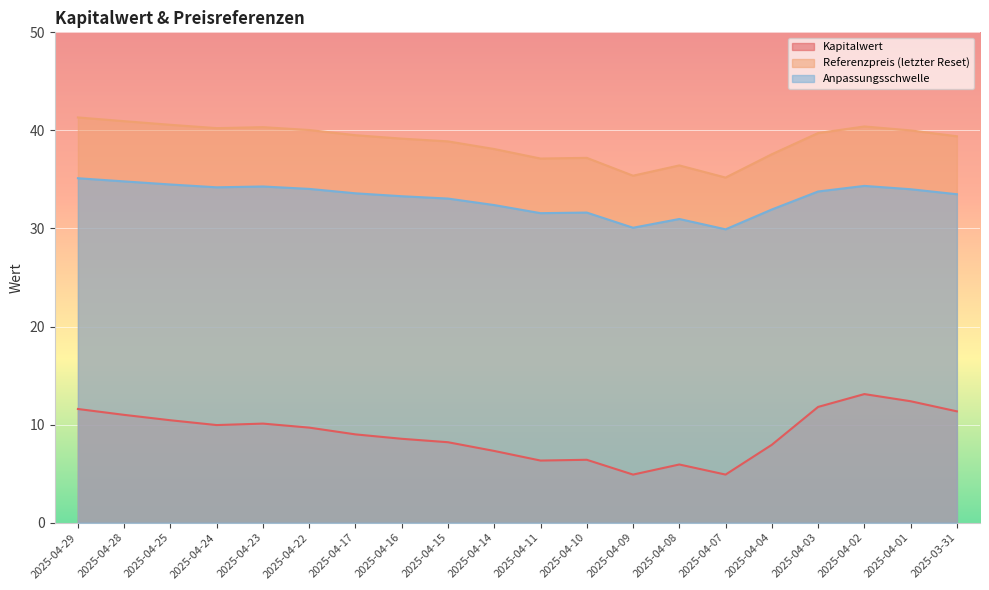

How many data points in Anpassungsschwelle are above 33?

13